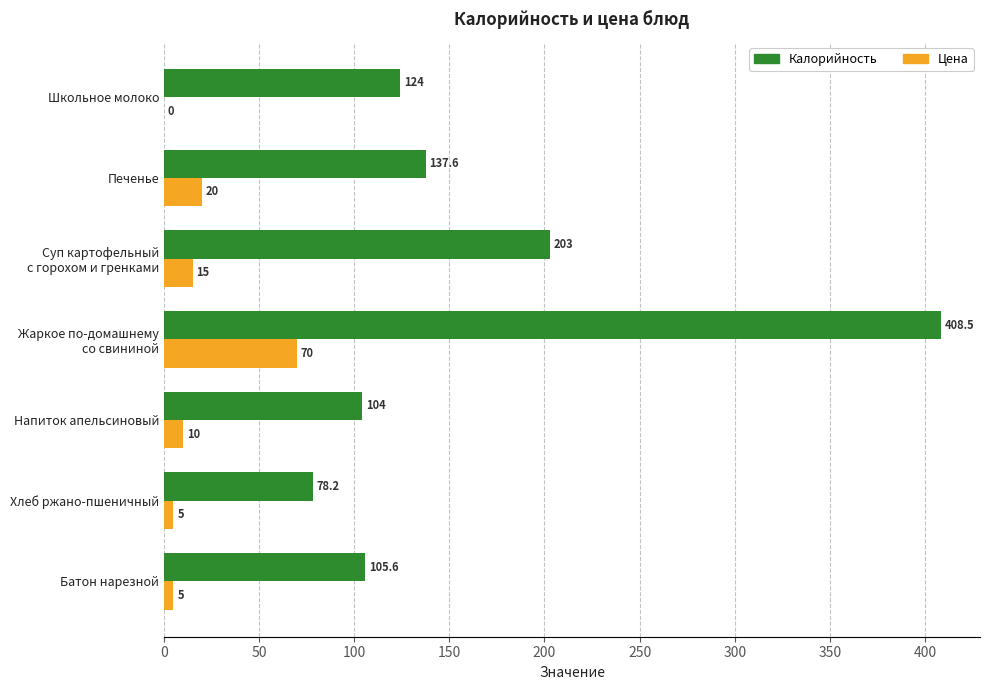

Which series has the largest total across all categories?

Калорийность